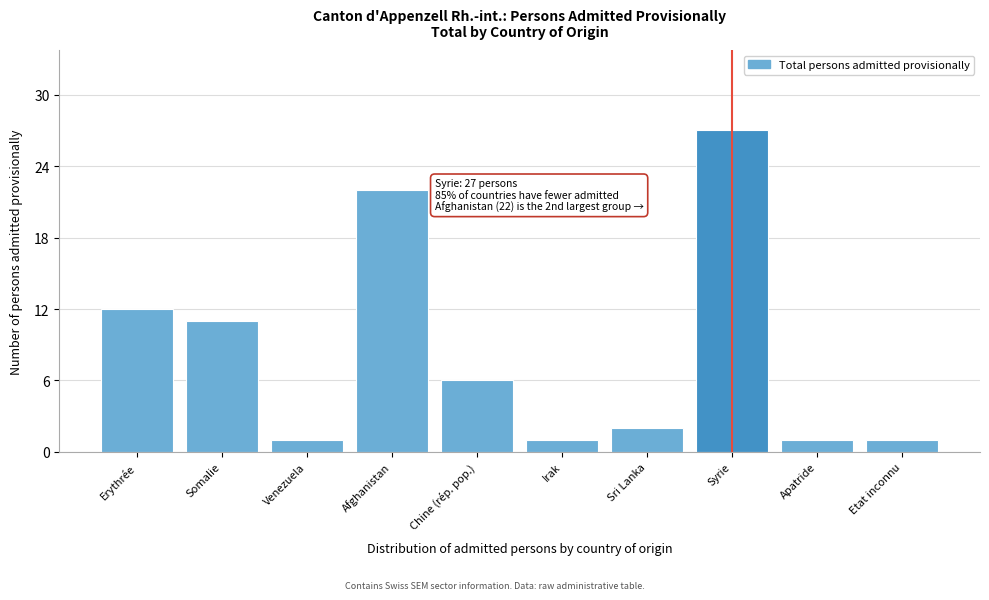

Reading left to right, extract all data points from this chart.

Erythrée=12	Somalie=11	Venezuela=1	Afghanistan=22	Chine (rép. pop.)=6	Irak=1	Sri Lanka=2	Syrie=27	Apatride=1	Etat inconnu=1